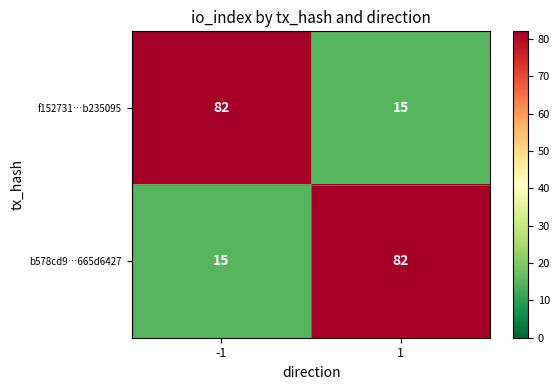

What is the maximum value shown in the chart?

82